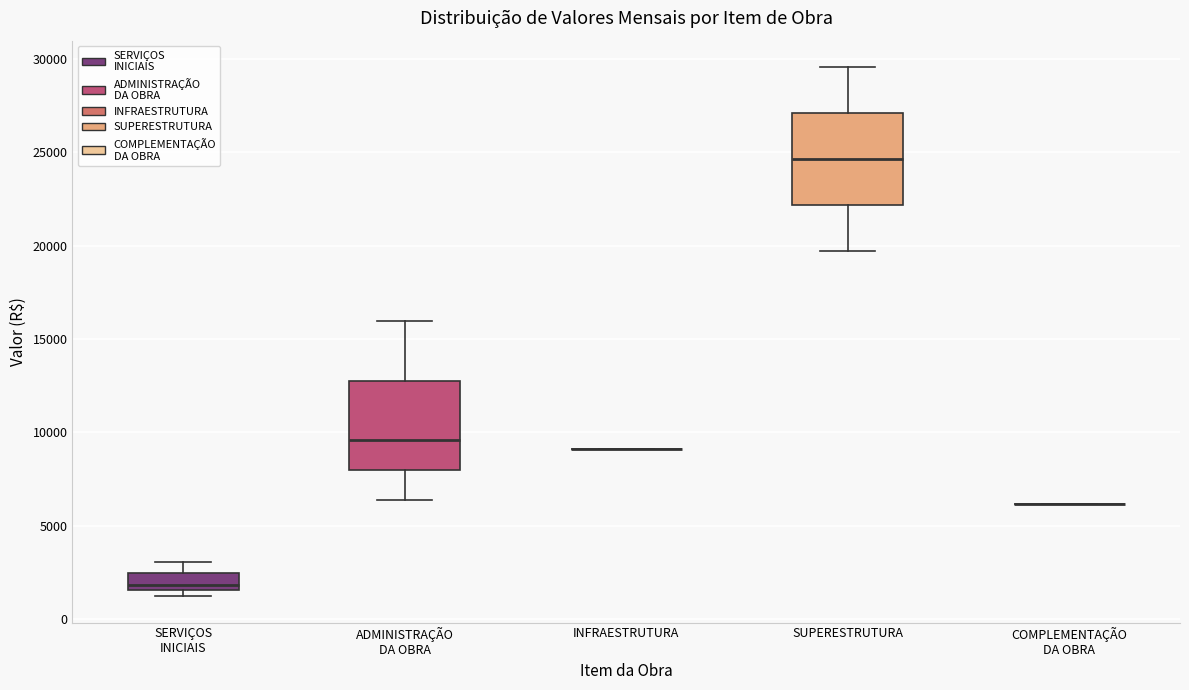

Reading left to right, transcribe this box plot: for each box, give where its median line is, the range the box spans, and where its two whiskers end, as read against the y-axis. The values are not printed on the chart, so give them approximately, as read against the axis.

SERVIÇOS INICIAIS: median 2000, box 1500 to 2500, whiskers 1000 to 3000
ADMINISTRAÇÃO DA OBRA: median 9500, box 8000 to 13000, whiskers 6500 to 16000
INFRAESTRUTURA: box collapsed to a line at 9000, whiskers 9000 to 9000
SUPERESTRUTURA: median 24500, box 22000 to 27000, whiskers 19500 to 29500
COMPLEMENTAÇÃO DA OBRA: box collapsed to a line at 6000, whiskers 6000 to 6000